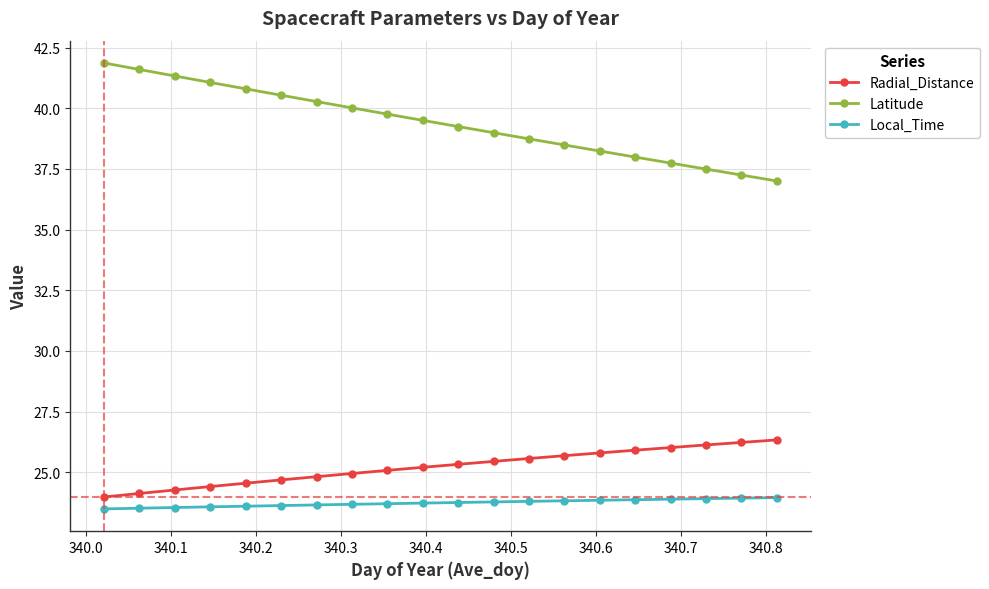

What is the greatest value displayed?

41.9